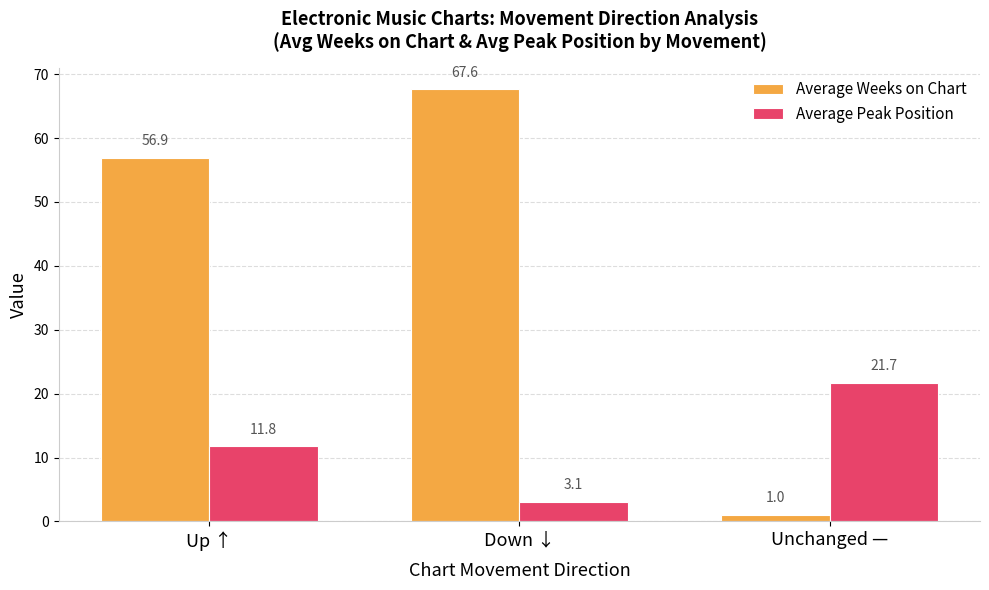

List the series in order of their peak value, lowest first.

Average Peak Position, Average Weeks on Chart